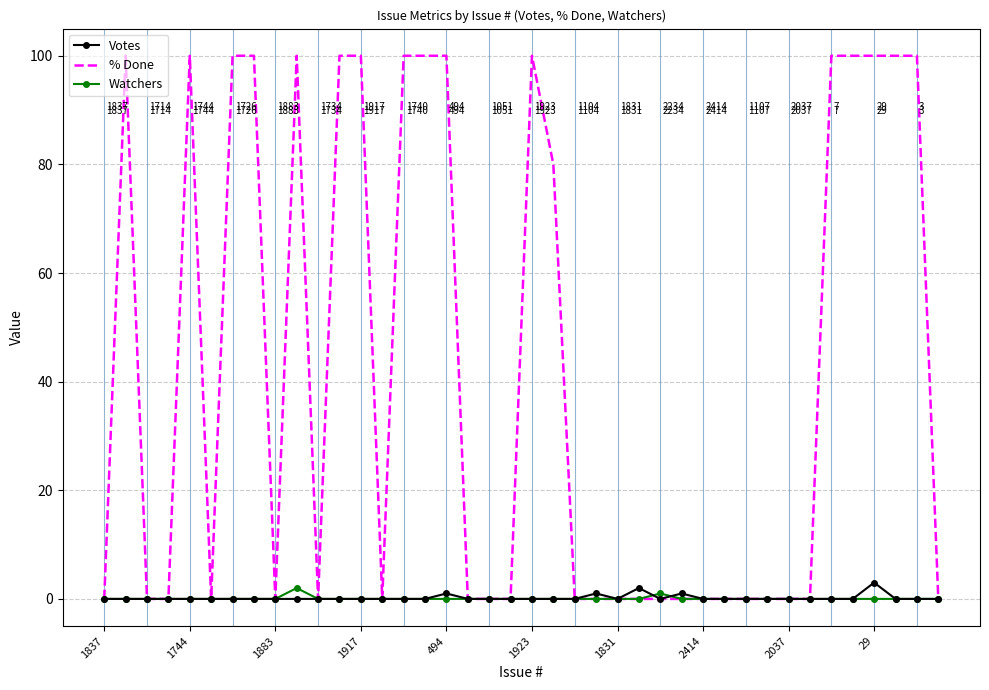

True or false: Watchers and Votes cross at least once.

True